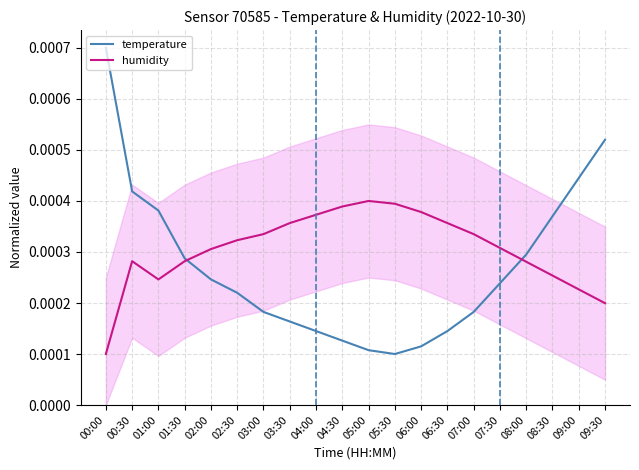

How many categories are shown in the chart?

20